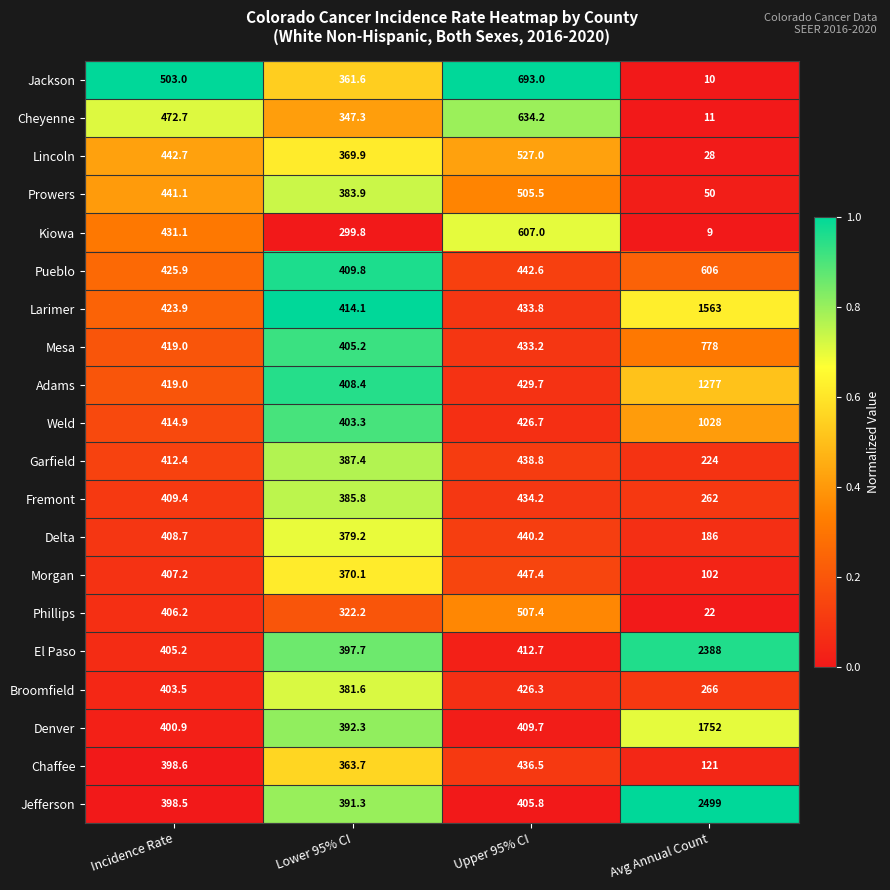

At which label does Cheyenne first exceed 472?

Incidence Rate